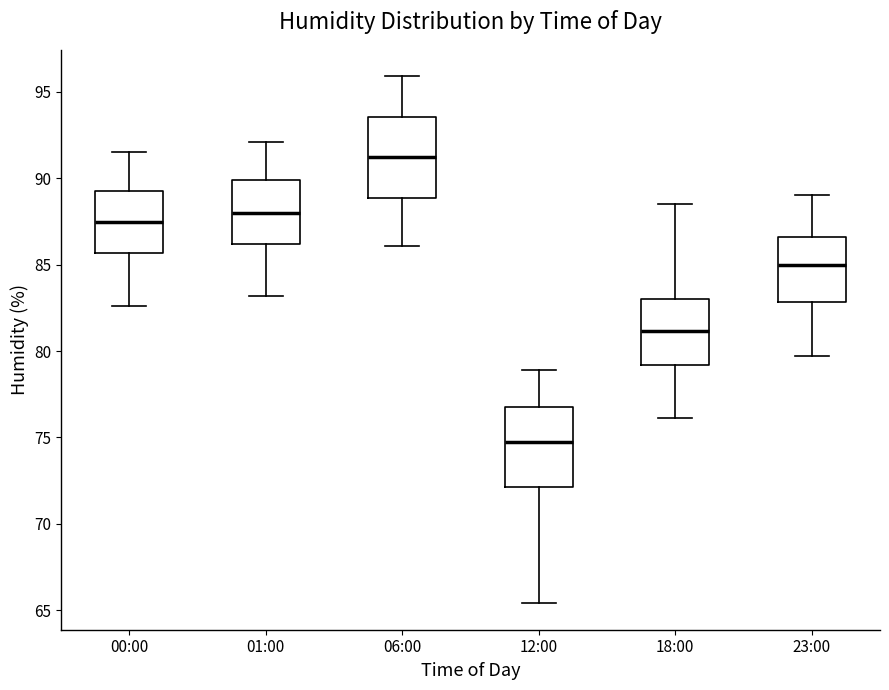

Which box's median line is the highest?

06:00